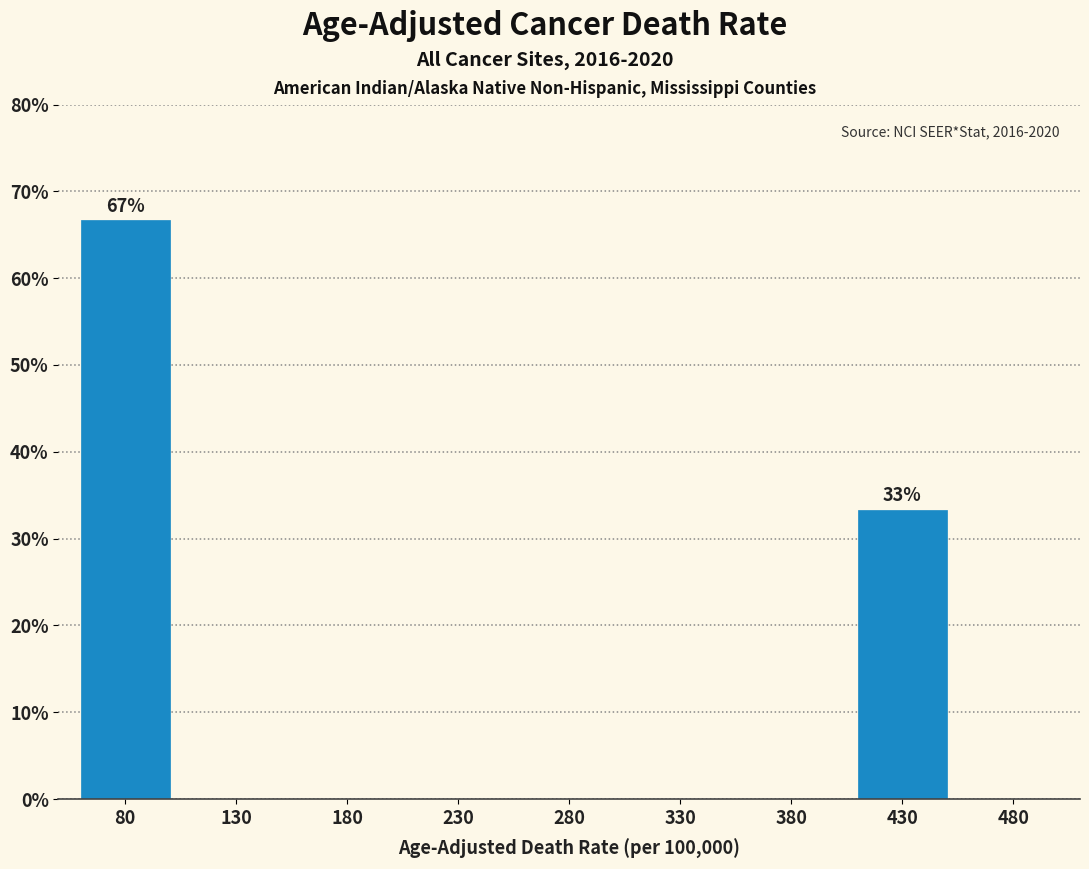

Reading right to left, list all the values displayed in this chart.

480=0.0	430=33.3	380=0.0	330=0.0	280=0.0	230=0.0	180=0.0	130=0.0	80=66.7